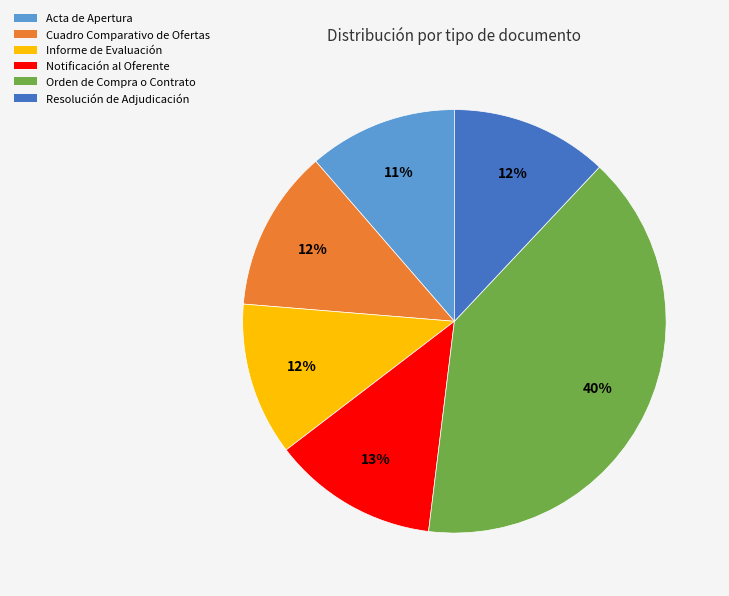

Is it true that Informe de Evaluación is 1% of the pie?

False